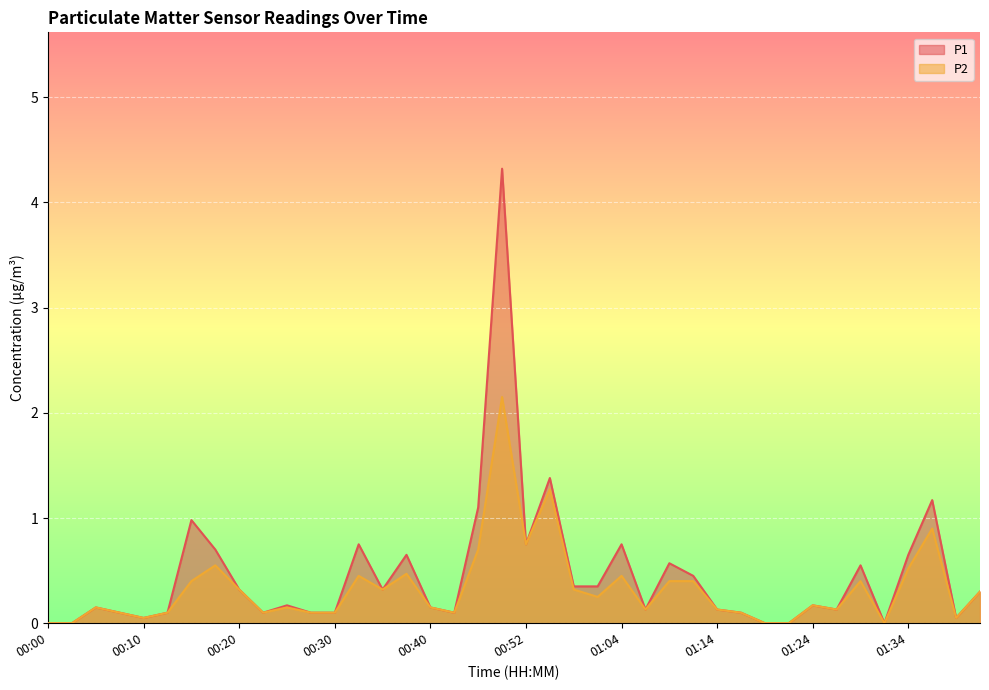

Reading left to right, transcribe all the data shown in this chart.

P1: 0.0	0.0	0.1	0.1	0.1	0.1	1.0	0.7	0.3	0.1	0.2	0.1	0.1	0.8	0.3	0.7	0.1	0.1	1.1	4.3	0.8	1.4	0.3	0.3	0.8	0.1	0.6	0.5	0.1	0.1	0.0	0.0	0.2	0.1	0.6	0.0	0.7	1.2	0.1	0.3
P2: 0.0	0.0	0.1	0.1	0.1	0.1	0.4	0.6	0.3	0.1	0.1	0.1	0.1	0.5	0.3	0.5	0.1	0.1	0.7	2.1	0.8	1.3	0.3	0.2	0.5	0.1	0.4	0.4	0.1	0.1	0.0	0.0	0.2	0.1	0.4	0.0	0.5	0.9	0.1	0.3